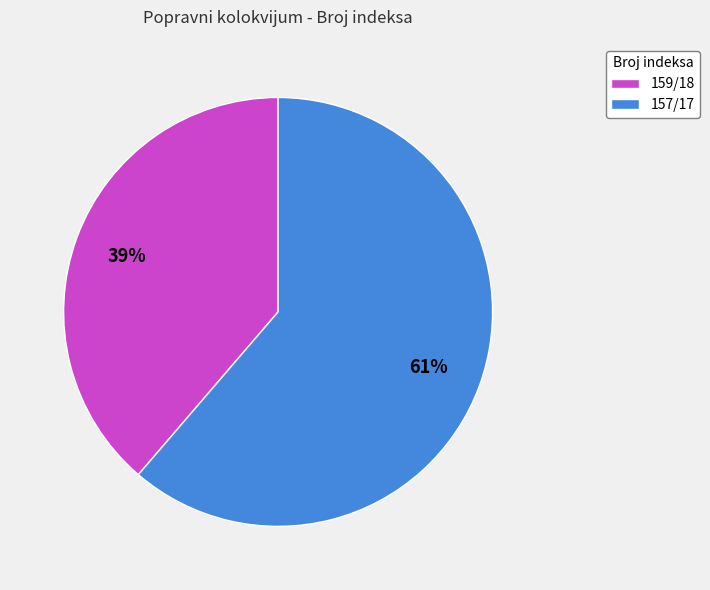

Is it true that 159/18 is 29% of the pie?

False